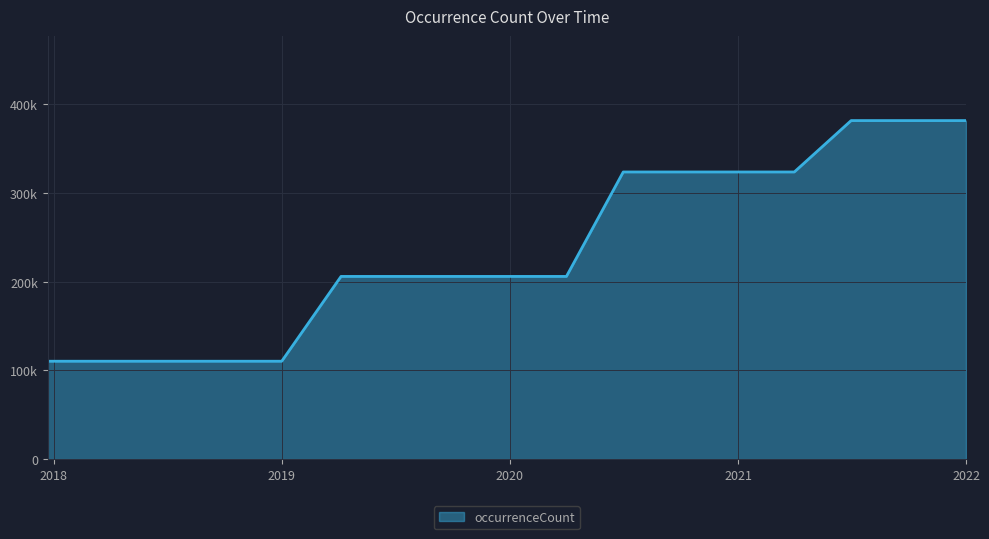

Does the chart display data point markers on the line(s)?

No